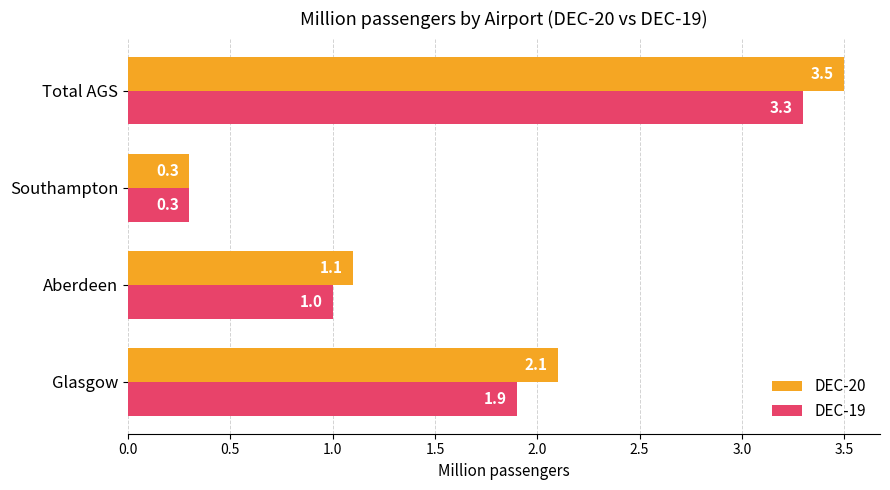

The DEC-19 series shows 0.4 at Aberdeen. True or false?

False